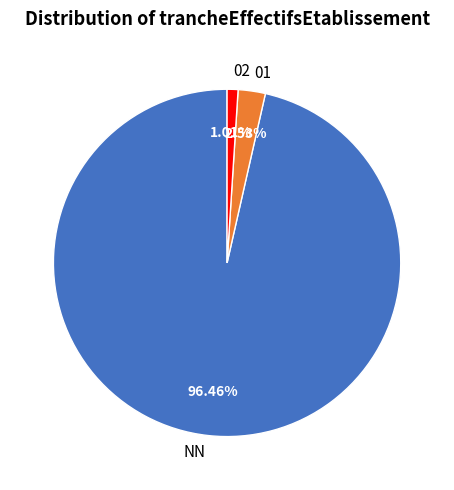

Rank the categories by value from highest to lowest.

NN, 01, 02